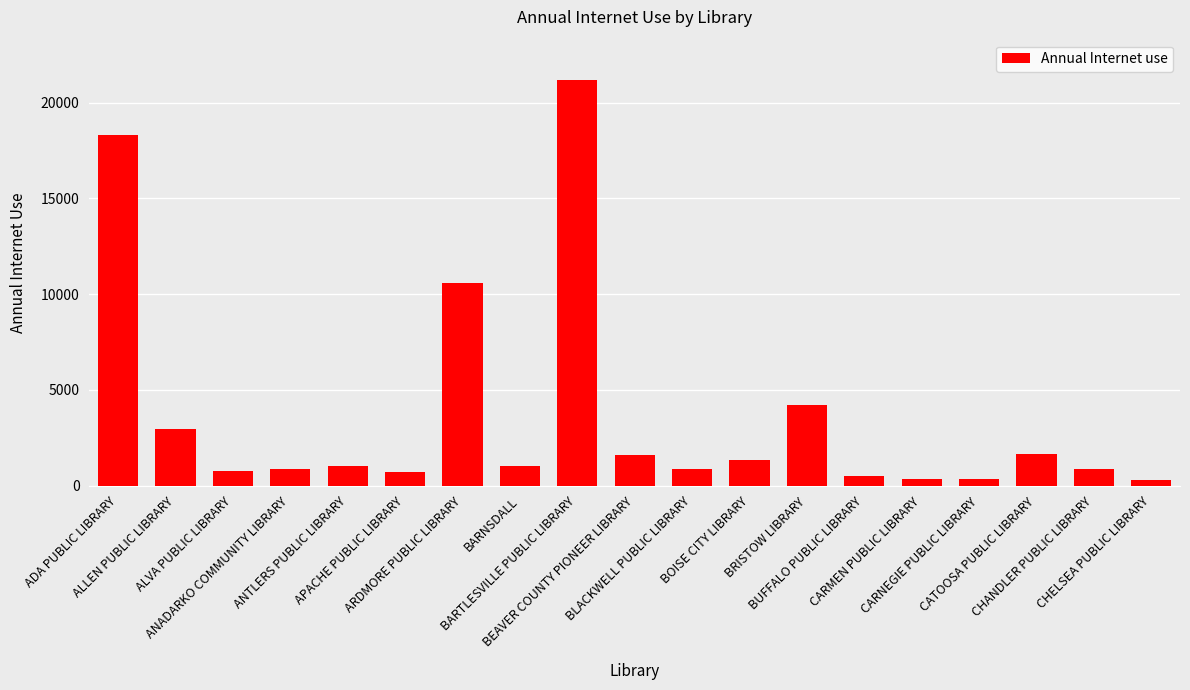

At which label is the value closest to 10735?

ARDMORE PUBLIC LIBRARY